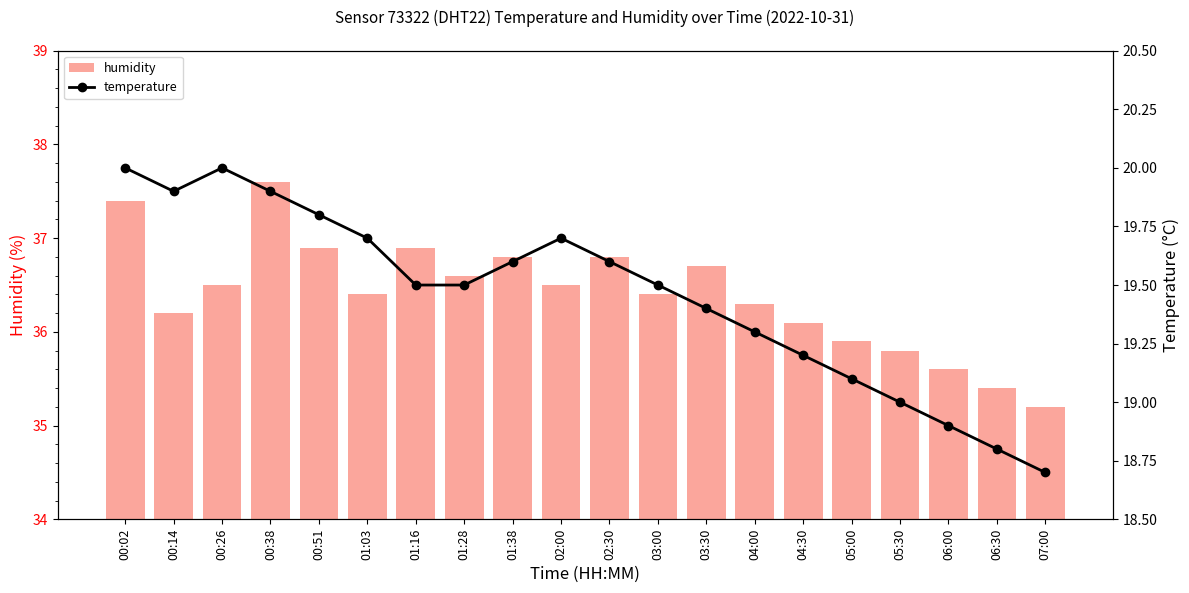

Is it true that temperature equals 5.1 at 02:00?

False